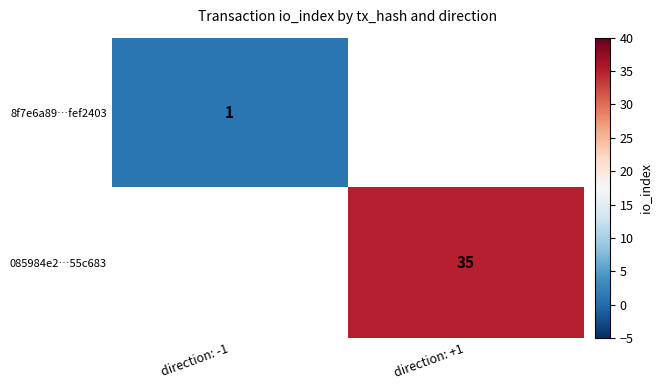

True or false: 085984e2…55c683 has a value of 58 at direction: +1.

False